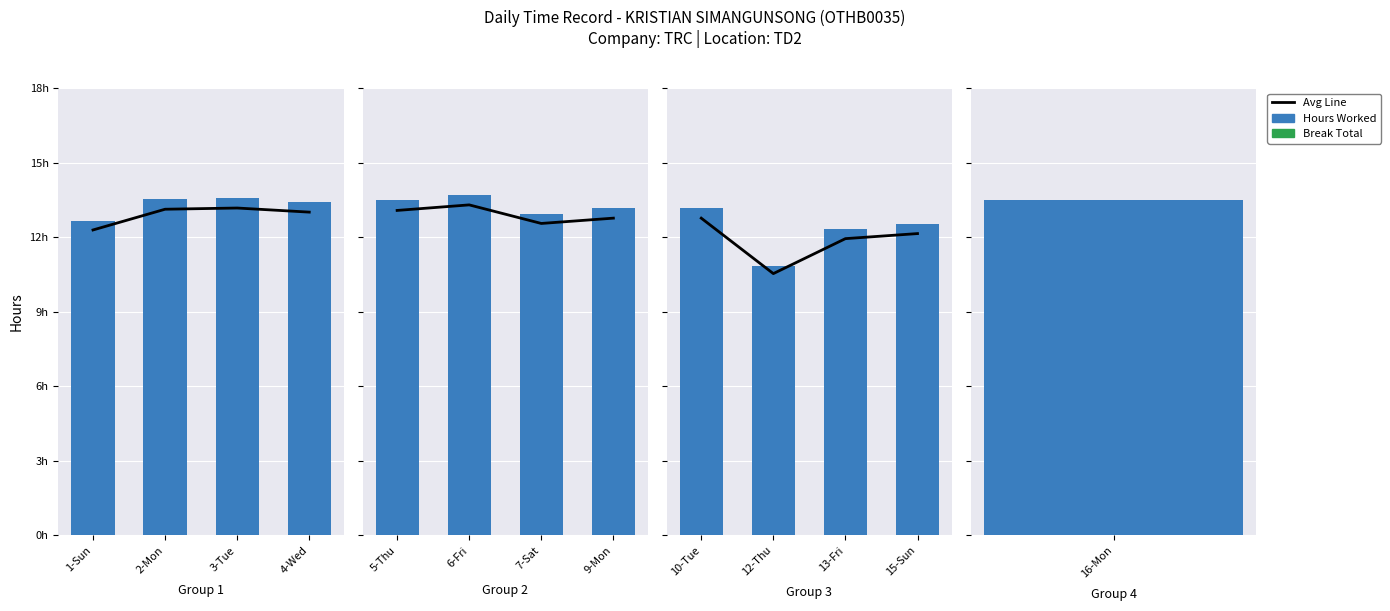

Which series has the largest range (max minus min)?

Hours Worked